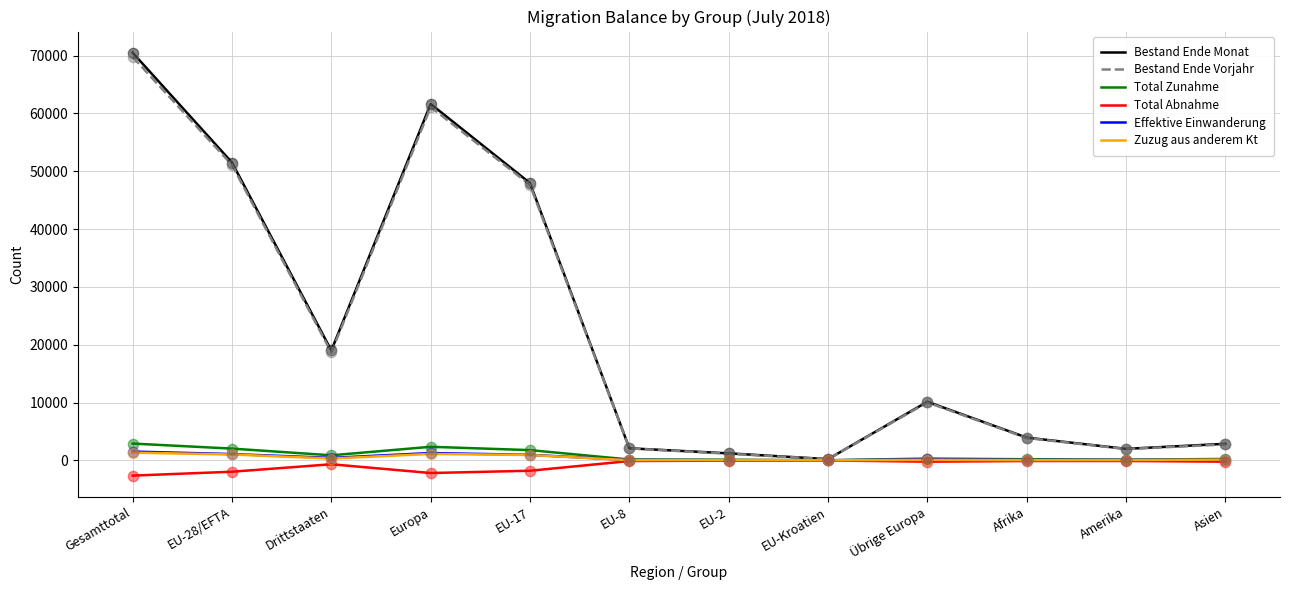

Which series changed the most between Drittstaaten and Übrige Europa?

Bestand Ende Monat